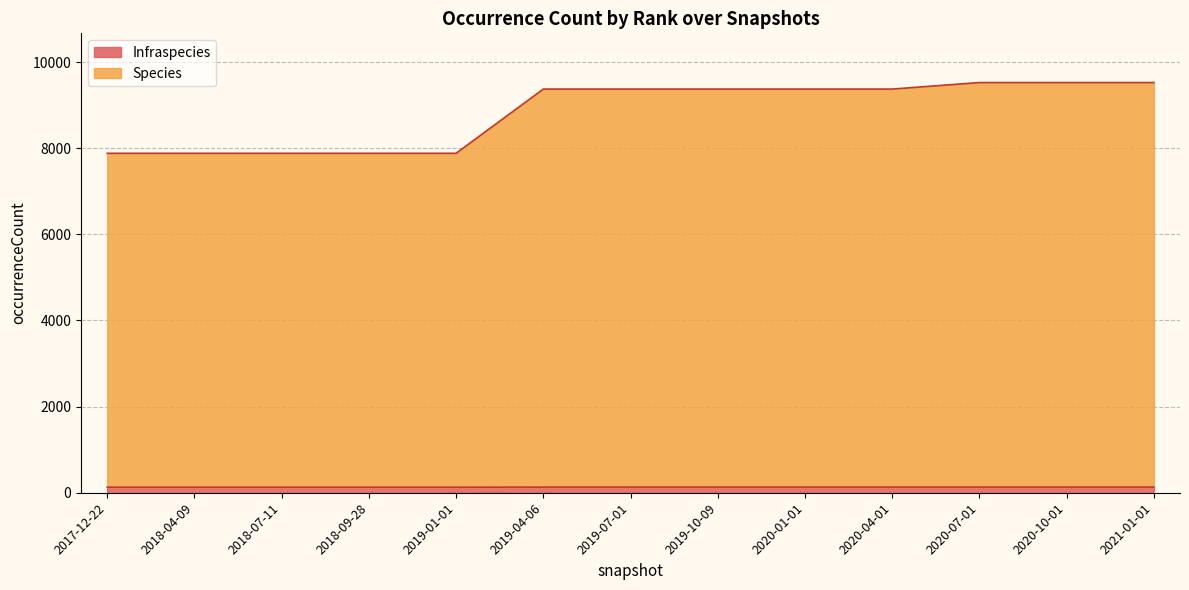

What is the difference between the second highest and minimum values in the Infraspecies series?

2